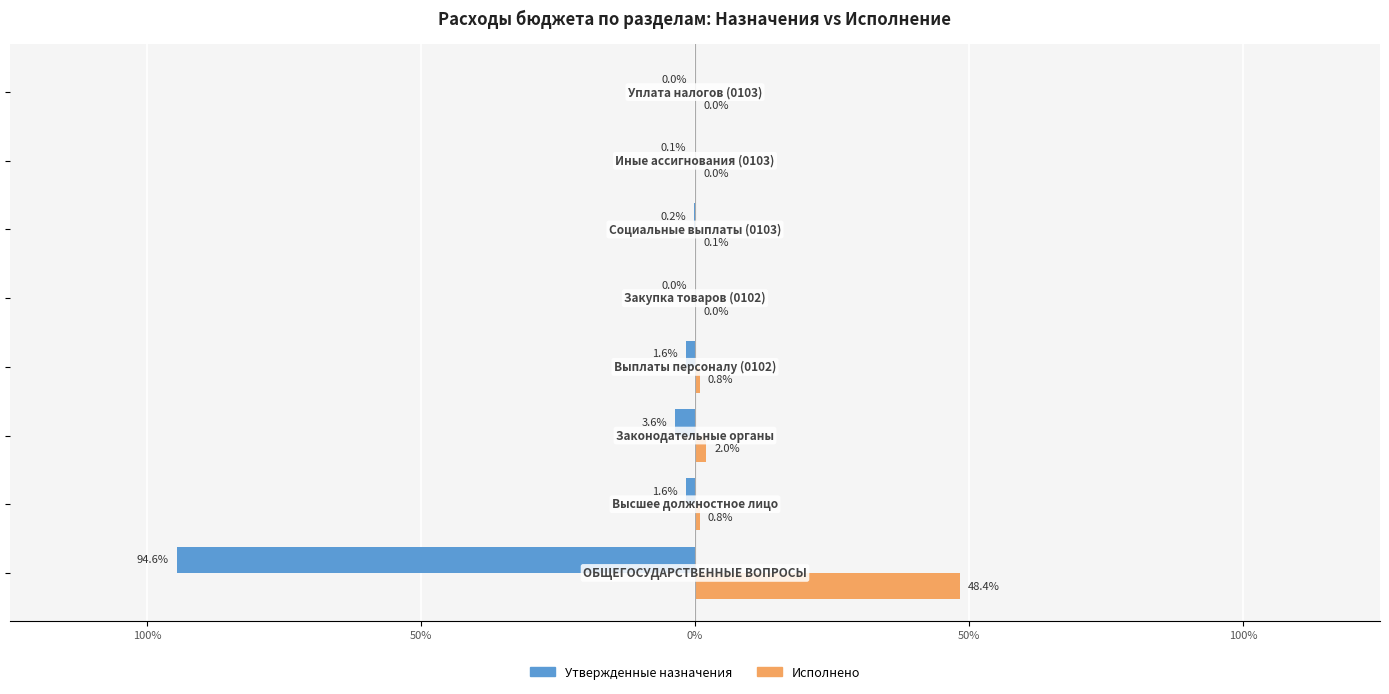

What are all the series names shown in the legend?

Утвержденные назначения, Исполнено